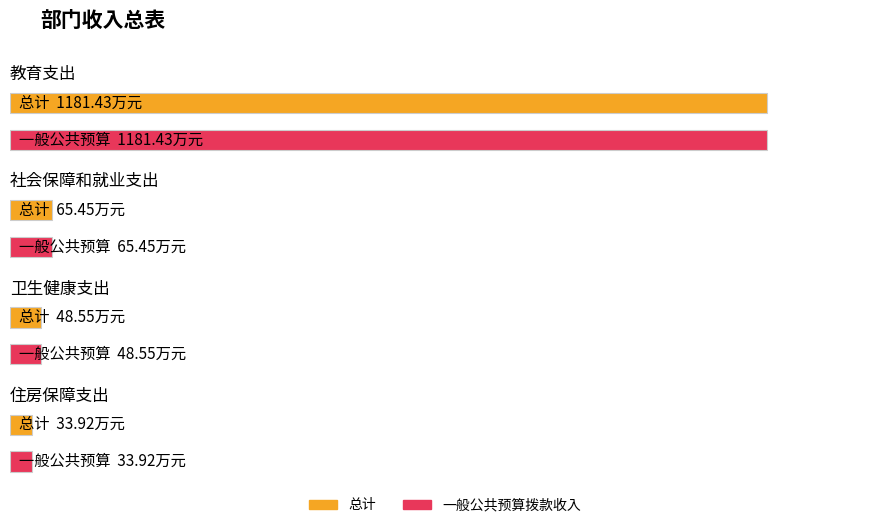

At which category is the sum across all series the highest?

教育支出